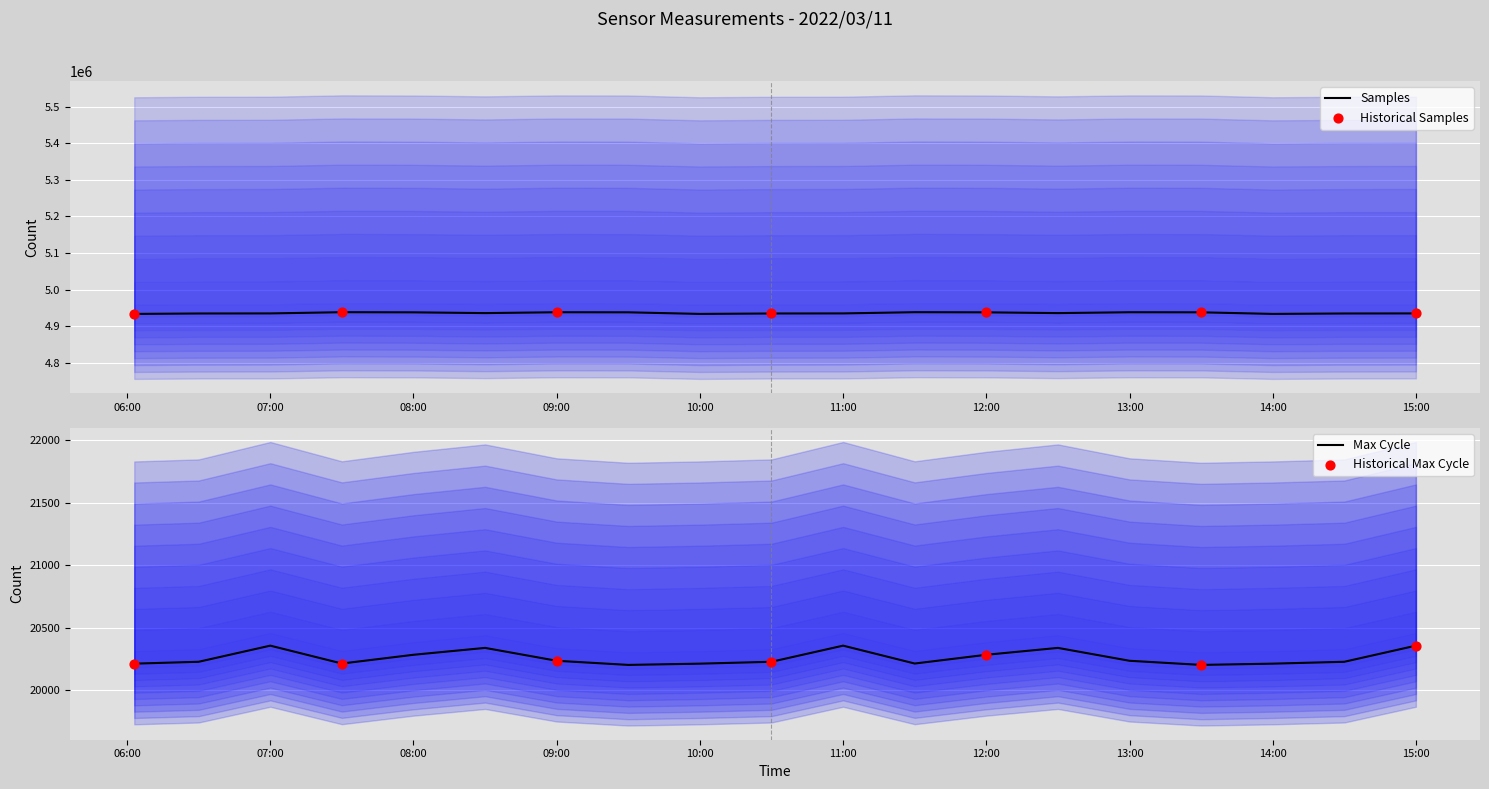

At which category is the sum across all series the highest?

2022/03/11 07:30